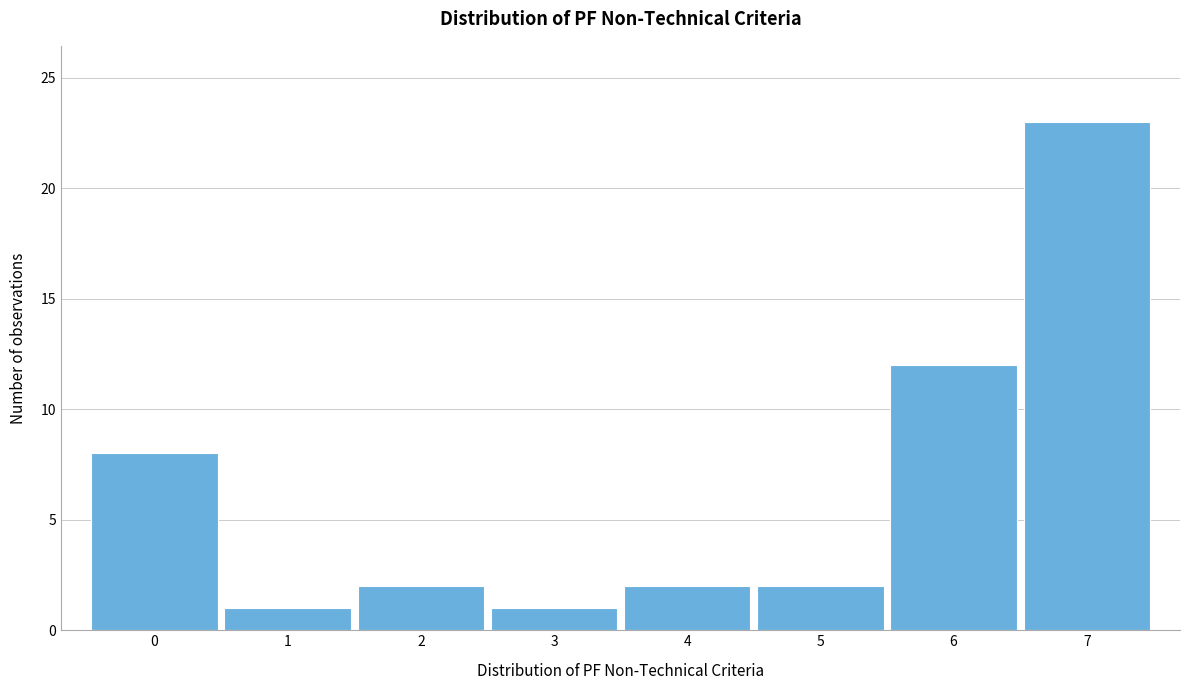

Reading left to right, transcribe this chart: for each bar, give the range it covers on the x-axis and its height. The values are not printed on the chart, so give them approximately, as read against the axis.

-0.5 to 0.5: 8
0.5 to 1.5: 1
1.5 to 2.5: 2
2.5 to 3.5: 1
3.5 to 4.5: 2
4.5 to 5.5: 2
5.5 to 6.5: 12
6.5 to 7.5: 23